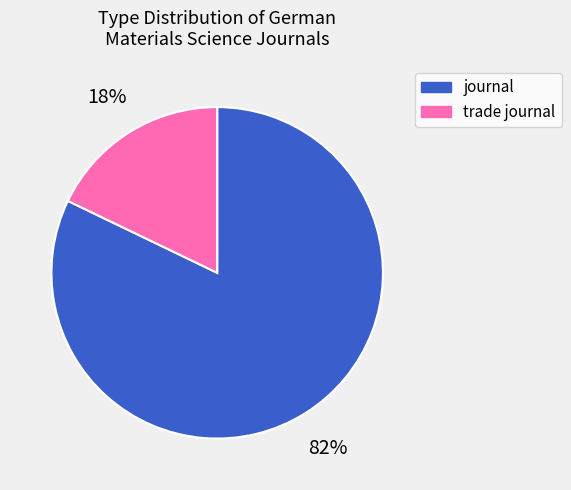

Is there a majority slice in this chart?

Yes